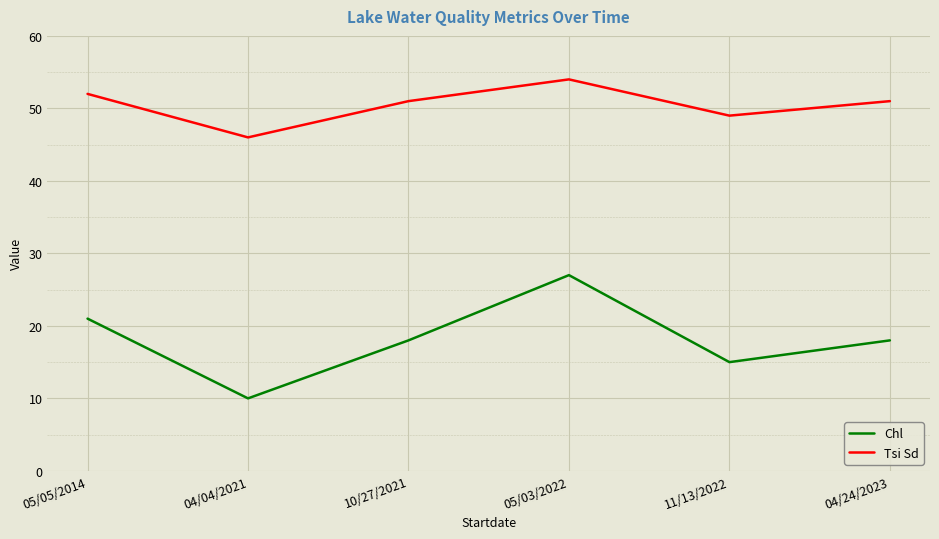

Which series has the widest spread of values?

Chl